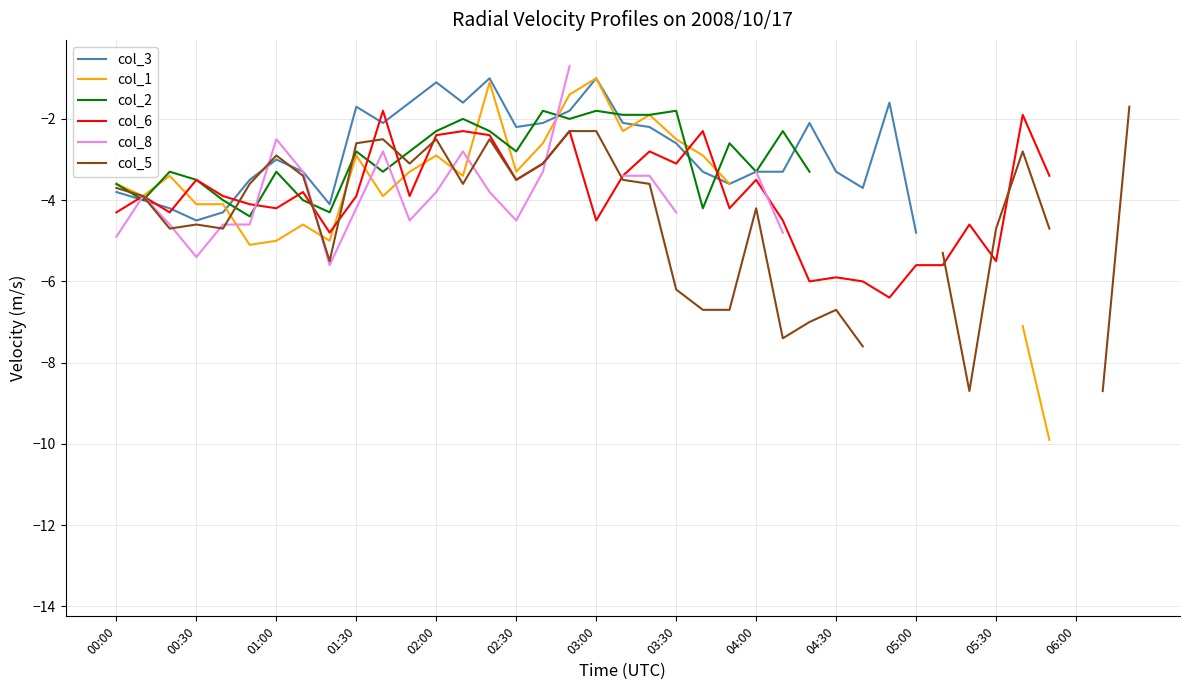

What is the greatest value displayed?

-0.7